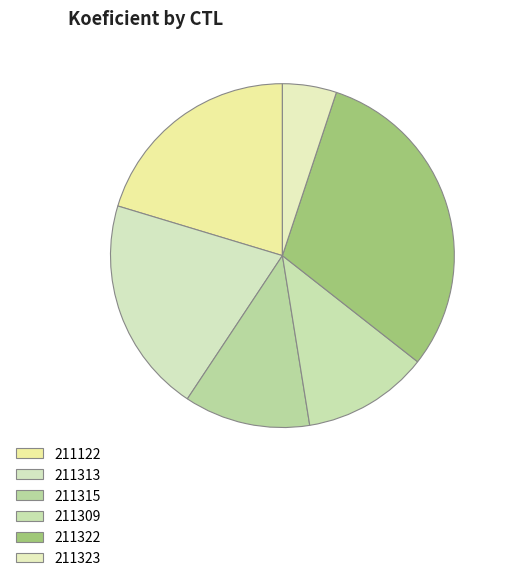

Is there any slice that represents more than half of the pie?

No